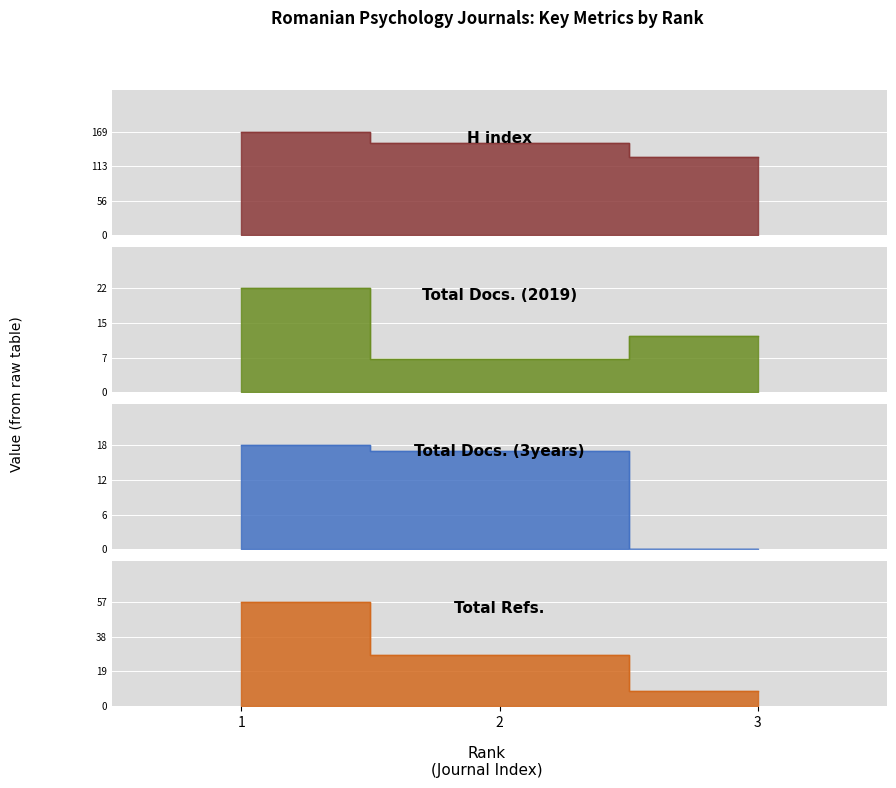

Read the H index value at 2, to the nearest 10.

150